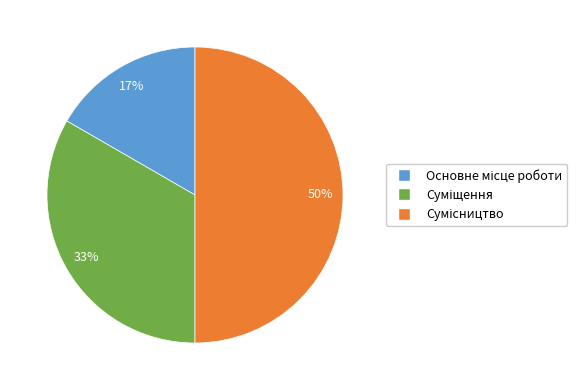

To the nearest percent, what is the difference between the largest and smallest slice percentages?

33%